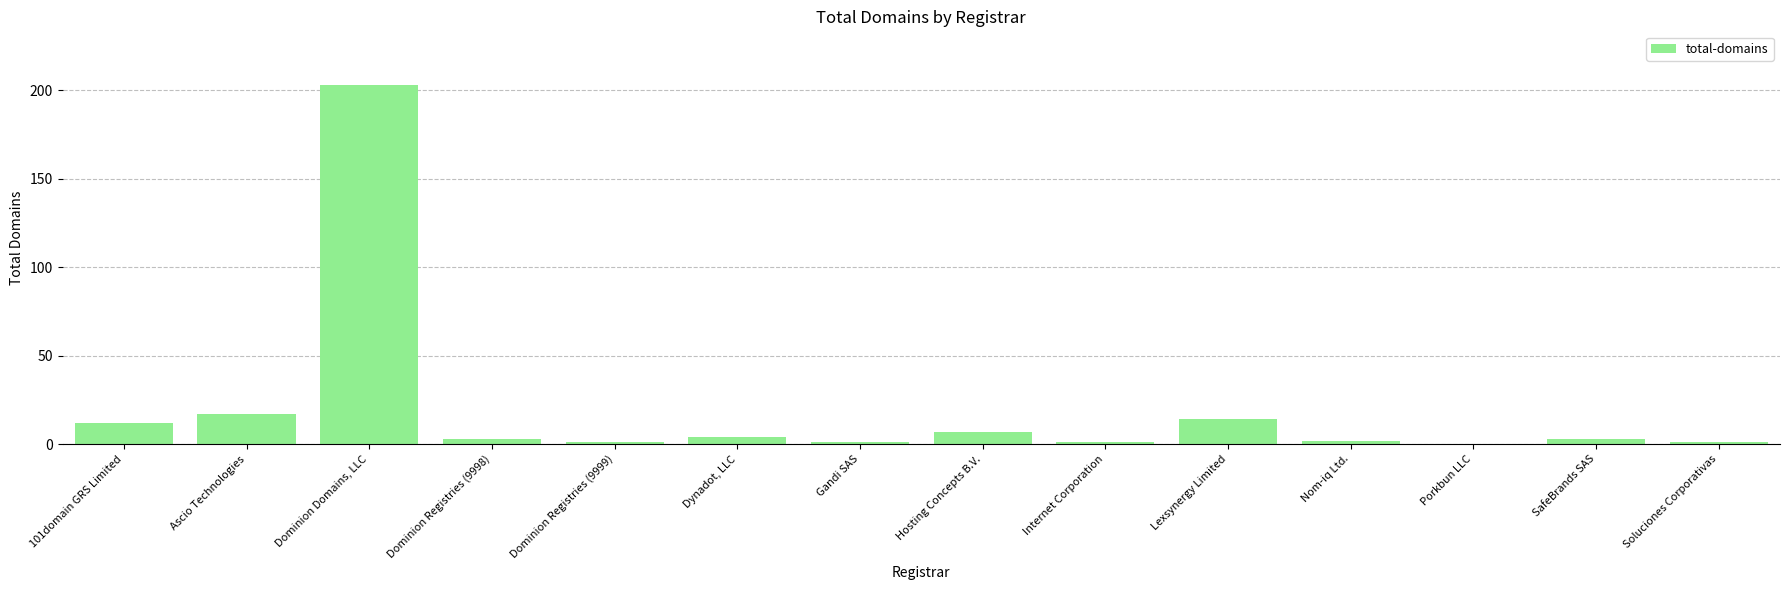

What is the sum of all values?

269